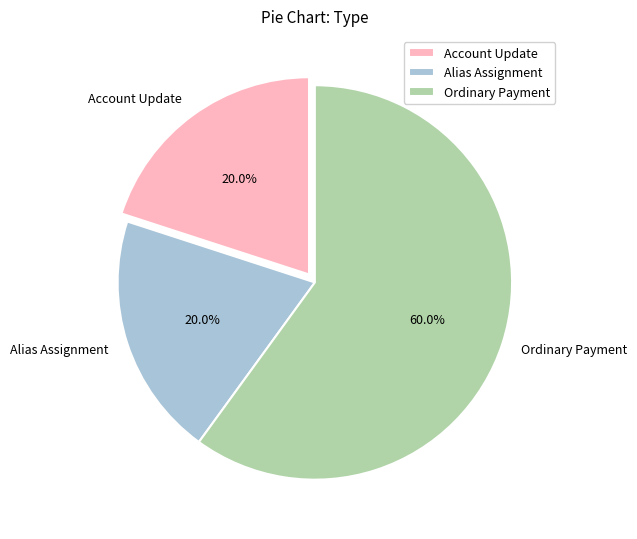

What is the largest slice in the pie chart?

Ordinary Payment